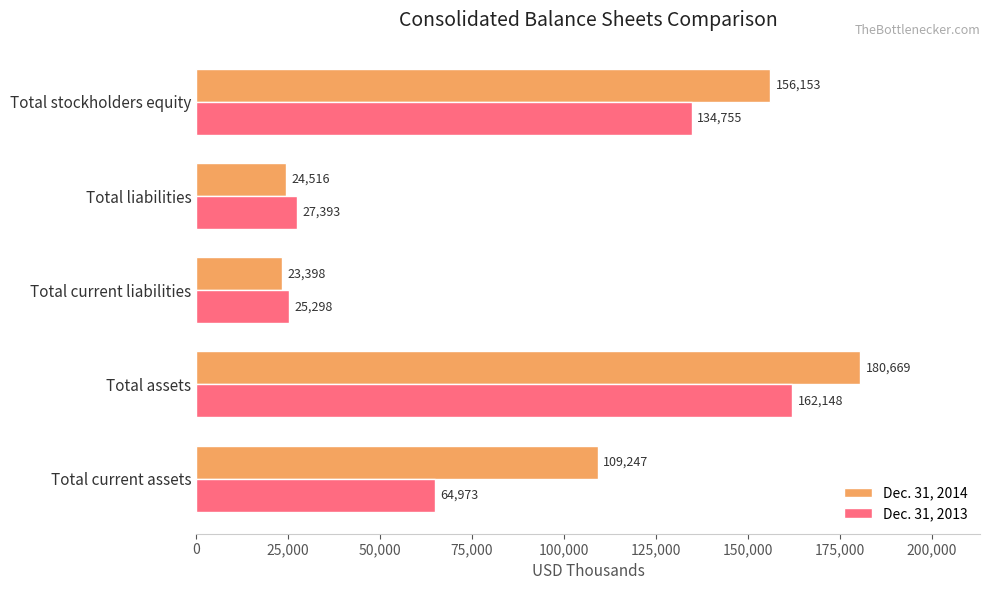

What is the sum of all Dec. 31, 2014 values?

493983